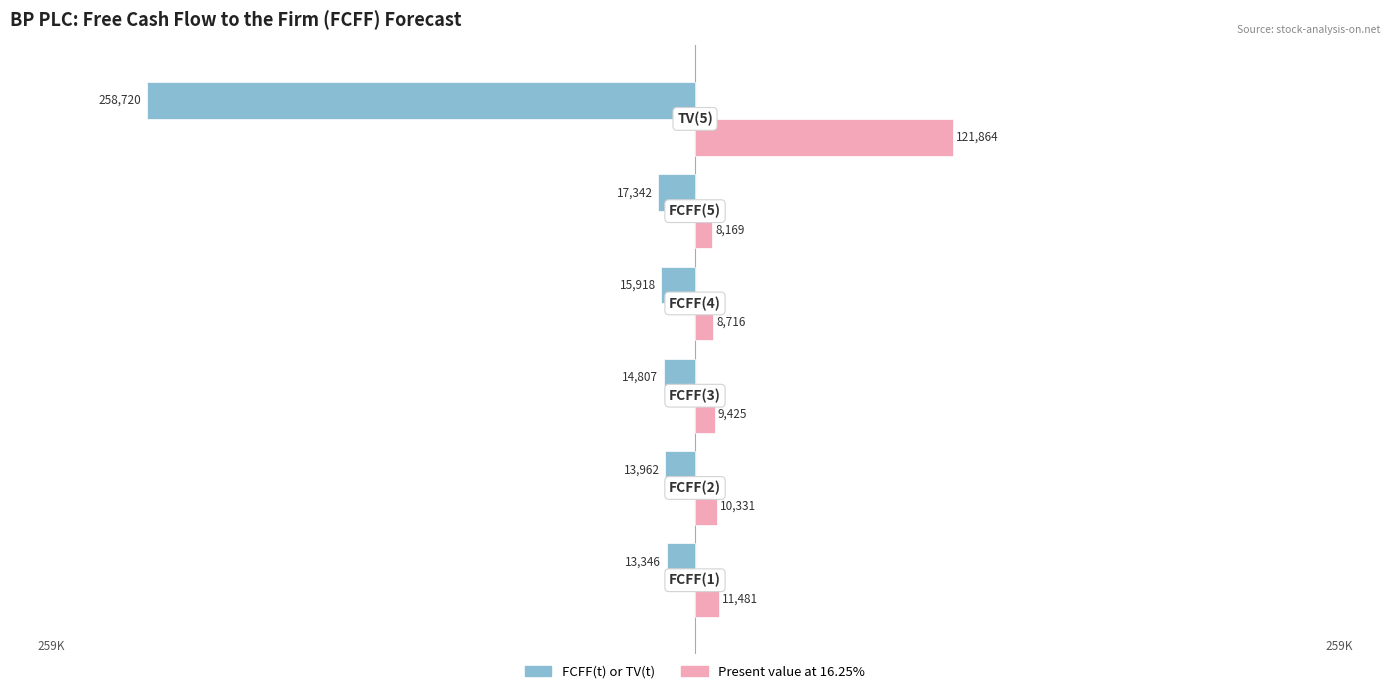

Which series has the largest total across all categories?

Present value at 16.25%